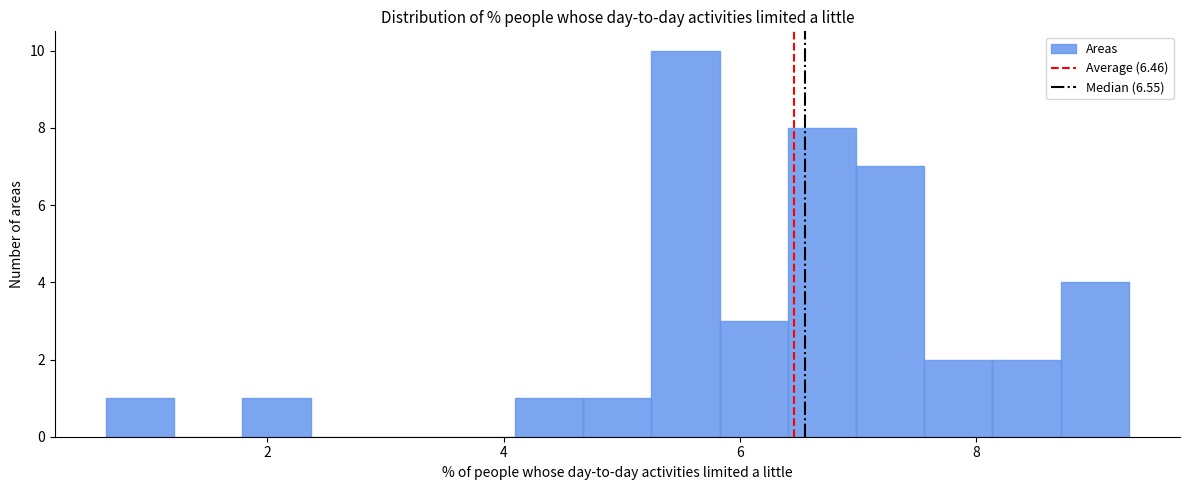

Around what value on the x-axis is the tallest bar? Give the approximate position of its centre, as read against the axis.

5.6